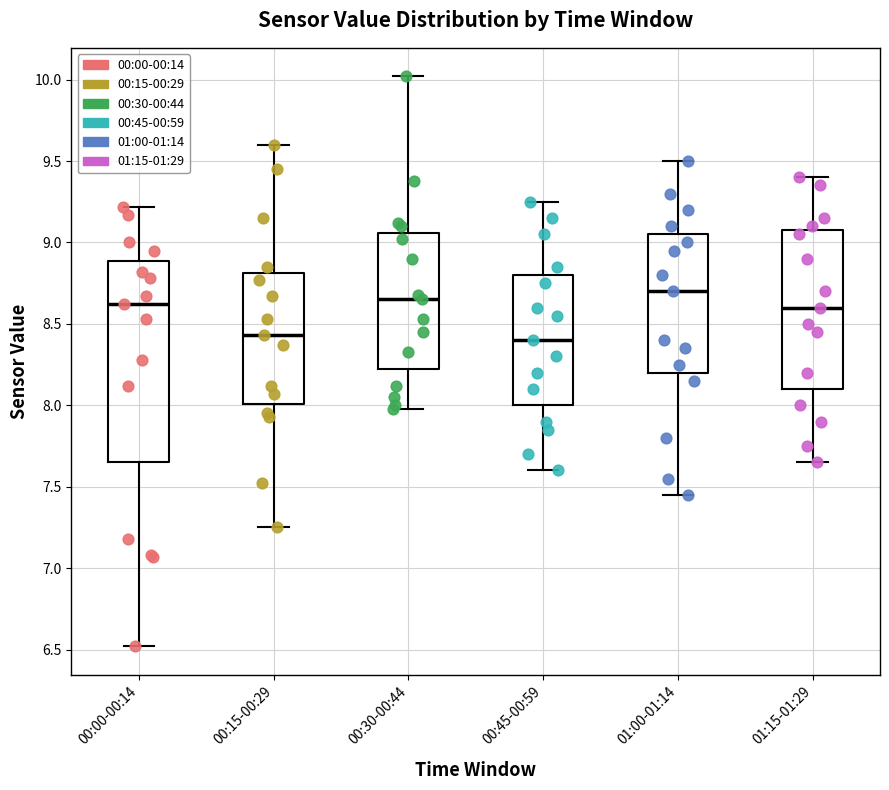

Reading left to right, transcribe this box plot: for each box, give where its median line is, the range the box spans, and where its two whiskers end, as read against the y-axis. The values are not printed on the chart, so give them approximately, as read against the axis.

00:00-00:14: median 8.60, box 7.65 to 8.90, whiskers 6.50 to 9.20
00:15-00:29: median 8.45, box 8.00 to 8.80, whiskers 7.25 to 9.60
00:30-00:44: median 8.65, box 8.25 to 9.05, whiskers 8.00 to 10.00
00:45-00:59: median 8.40, box 8.00 to 8.80, whiskers 7.60 to 9.25
01:00-01:14: median 8.70, box 8.20 to 9.05, whiskers 7.45 to 9.50
01:15-01:29: median 8.60, box 8.10 to 9.10, whiskers 7.65 to 9.40